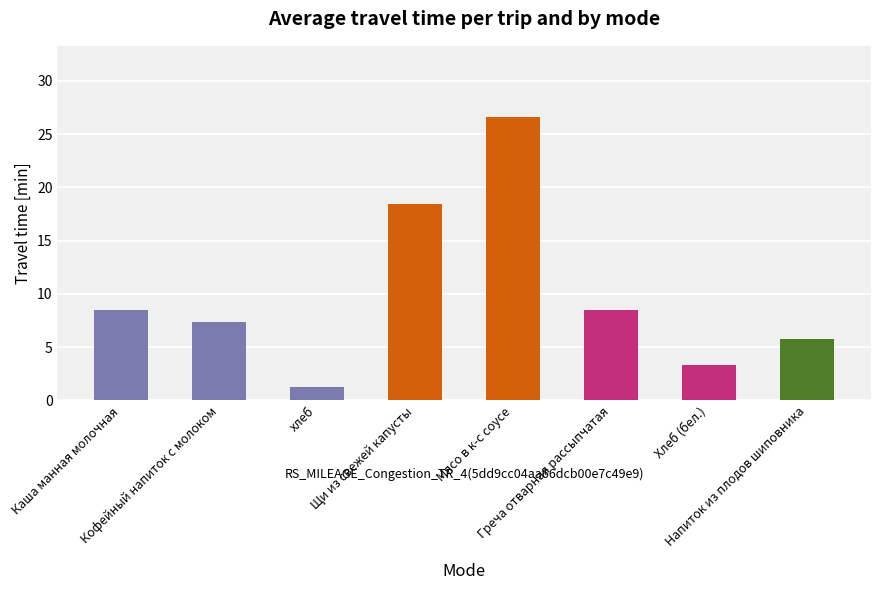

What is the difference between the maximum and minimum values?

25.3